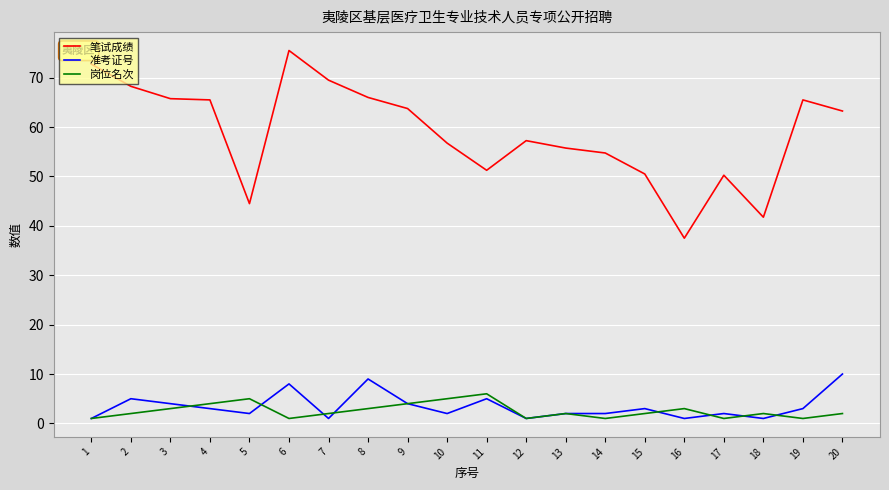

Which series has the largest total across all categories?

笔试成绩